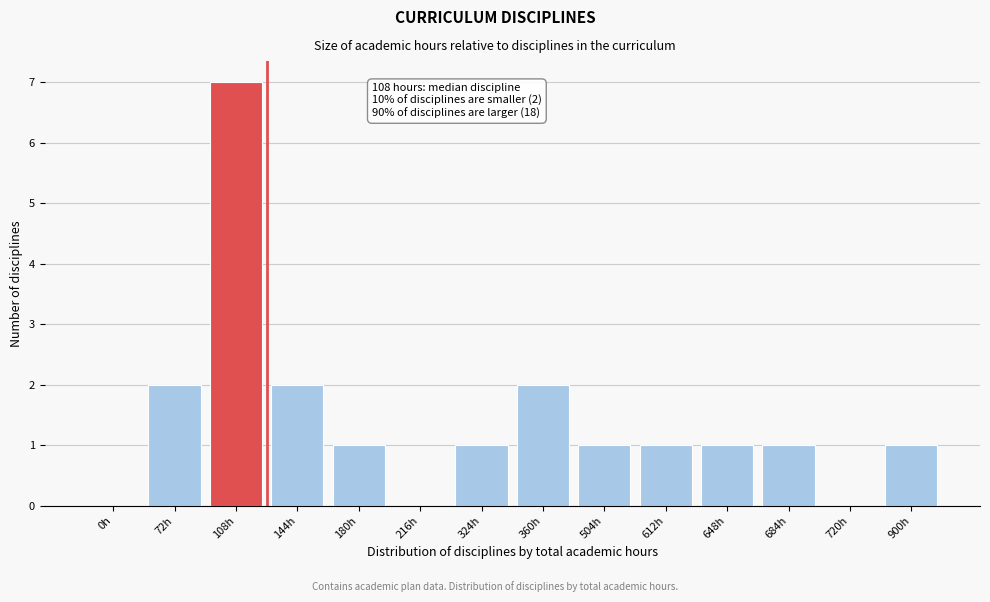

Reading left to right, extract all data points from this chart.

0h=0	72h=2	108h=7	144h=2	180h=1	216h=0	324h=1	360h=2	504h=1	612h=1	648h=1	684h=1	720h=0	900h=1